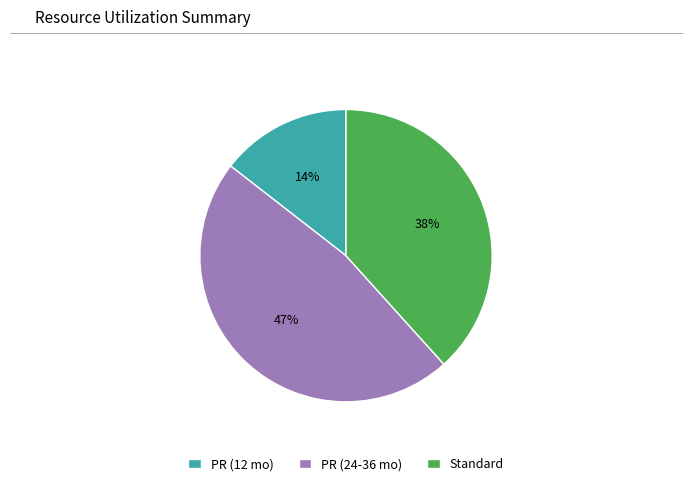

Between PR (24-36 mo) and Standard, which is larger?

PR (24-36 mo)